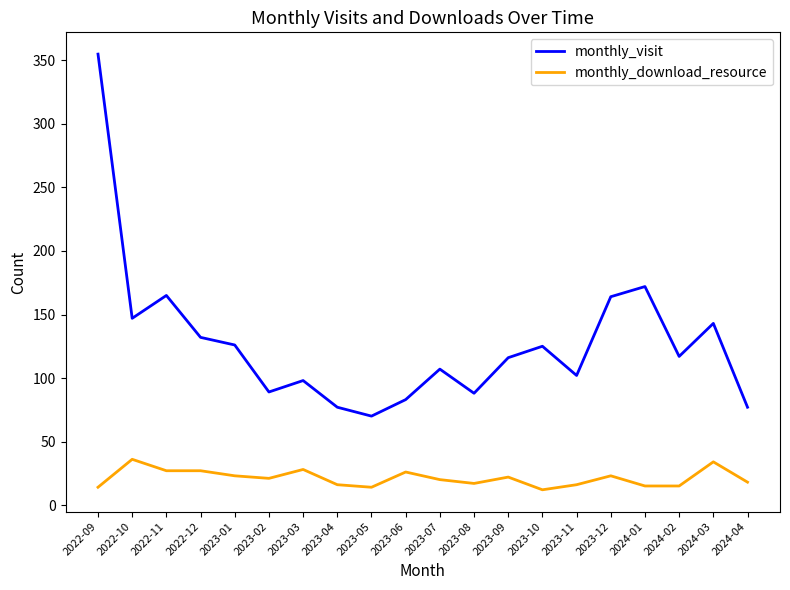

Does the chart have visible grid lines?

No